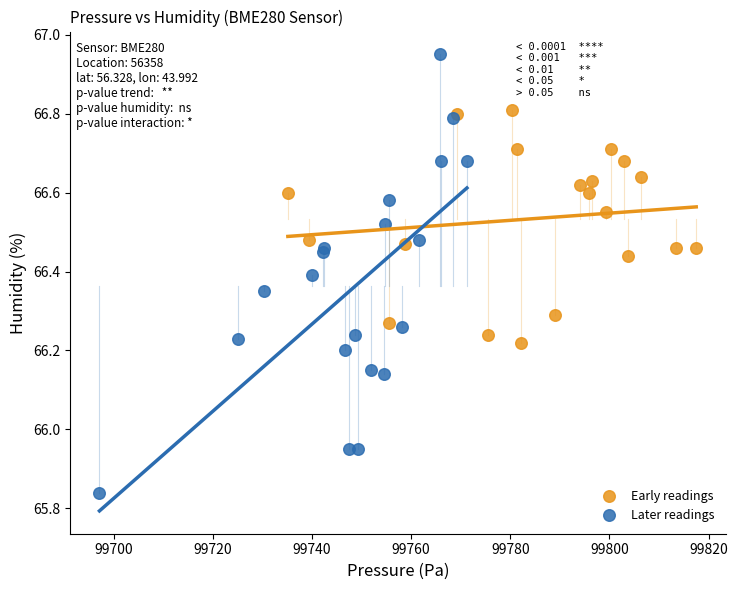

What are all the series names shown in the legend?

Early readings, Later readings